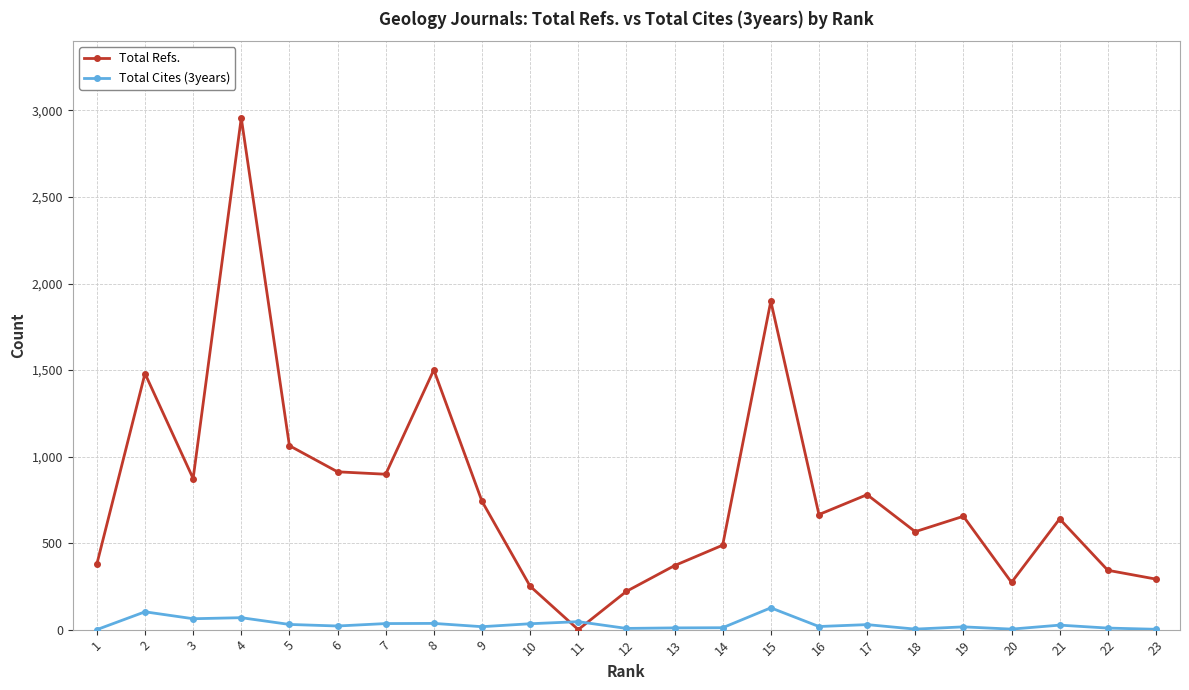

Which series changed the most between 4 and 15?

Total Refs.